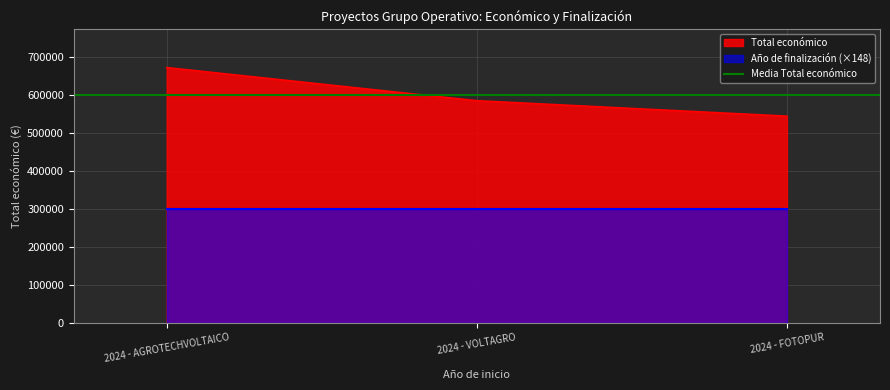

What is the approximate value at 2024 - FOTOPUR, to the nearest 50?

544750